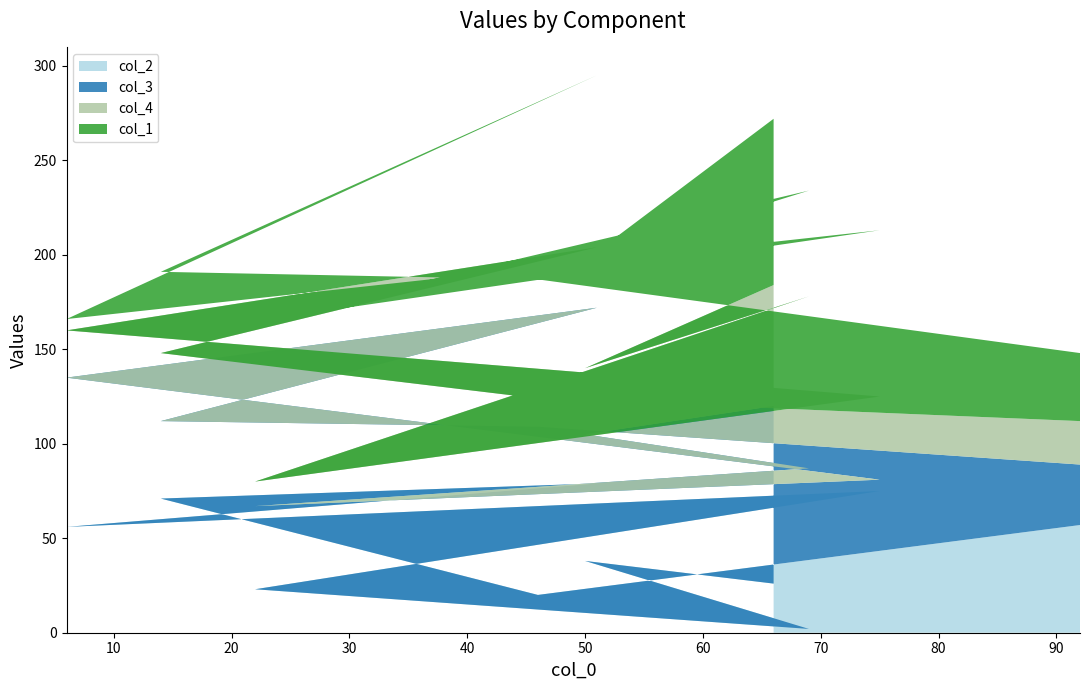

Reading left to right, list all the values displayed in this chart.

col_2: 57	20	71	79	56	75	23	2	38	26
col_3: 32	89	41	93	79	6	44	85	67	94
col_4: 23	15	36	32	25	44	13	91	35	64
col_1: 36	63	43	91	6	88	85	56	57	88